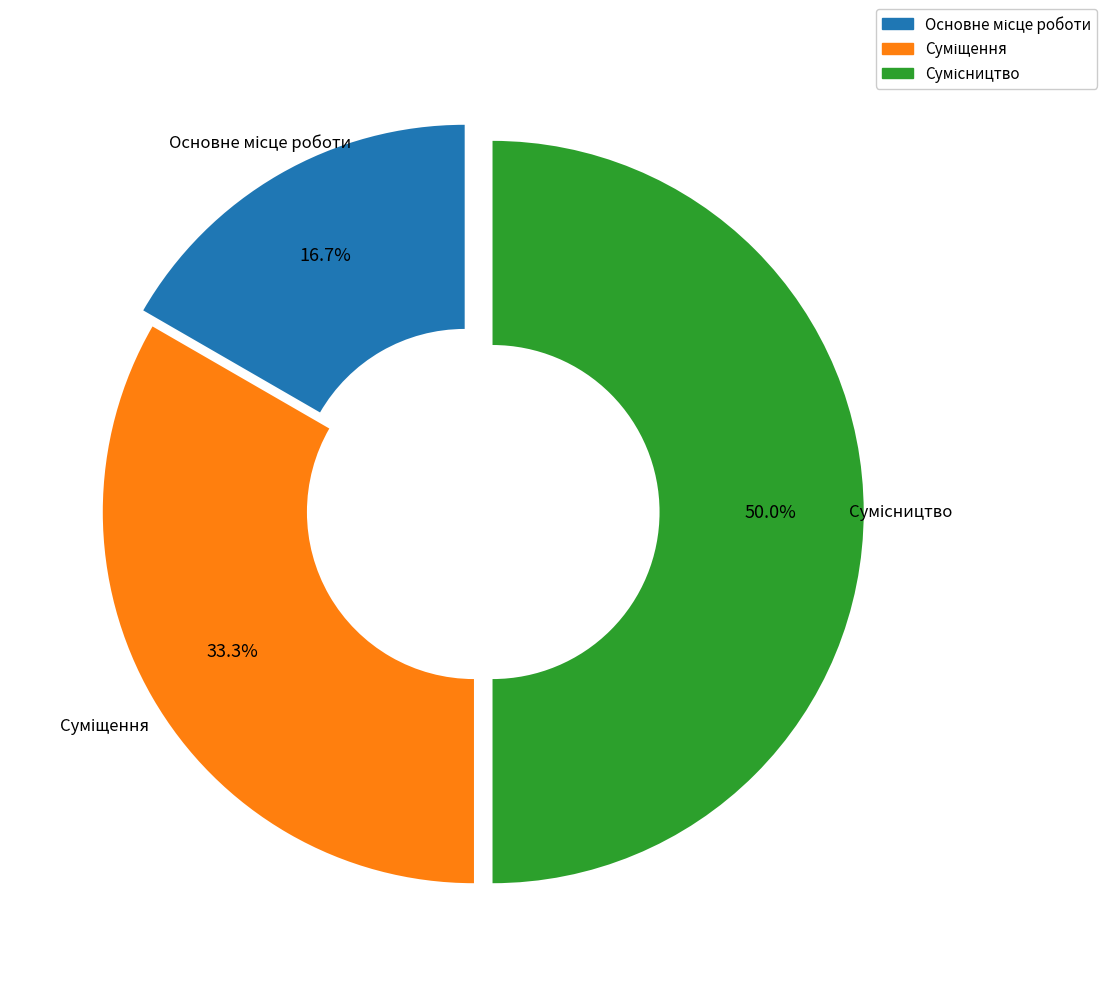

Do Суміщення and Сумісництво together represent more than half of the pie?

Yes